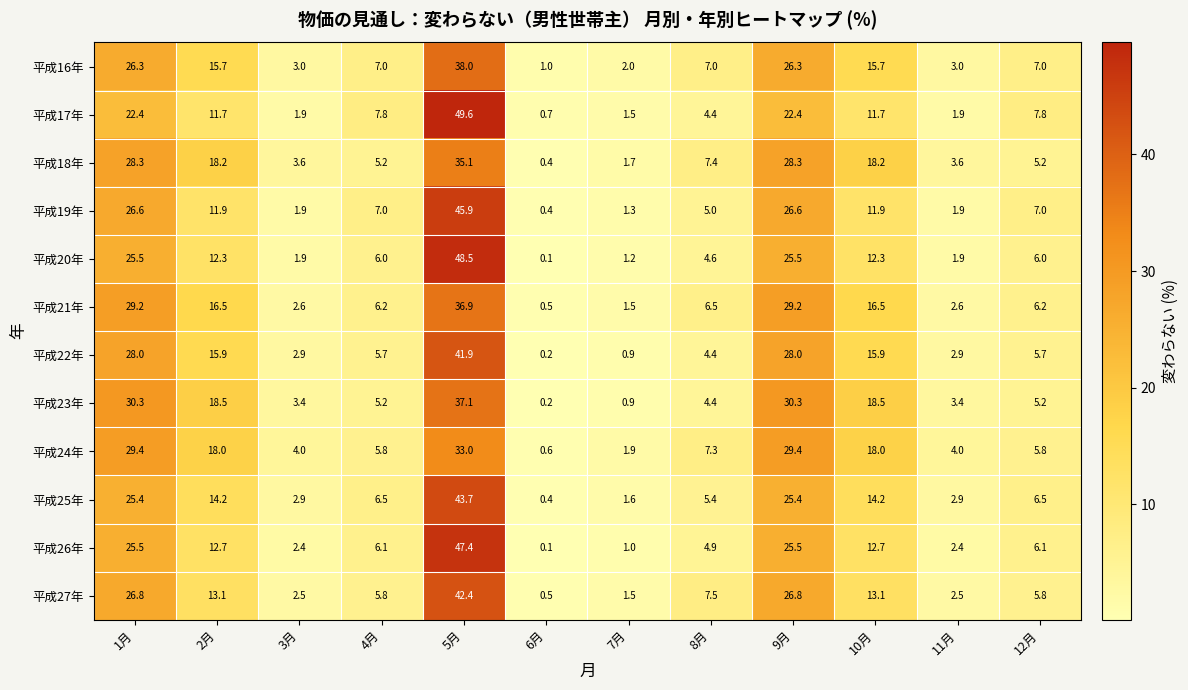

At which category is the sum across all series the highest?

5月